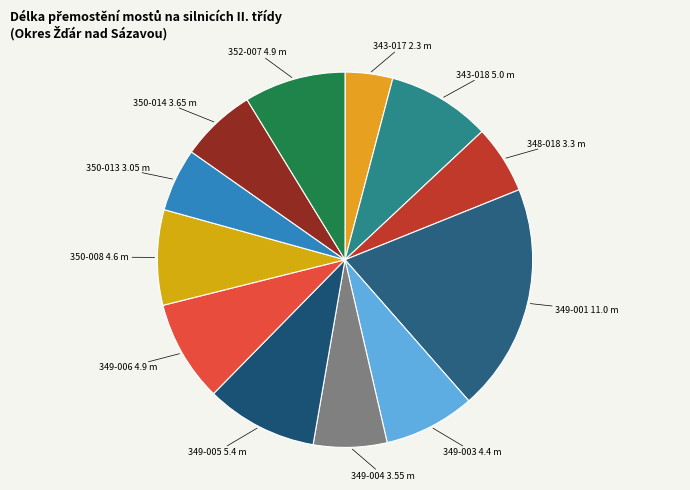

Which slice is the smallest?

2.3